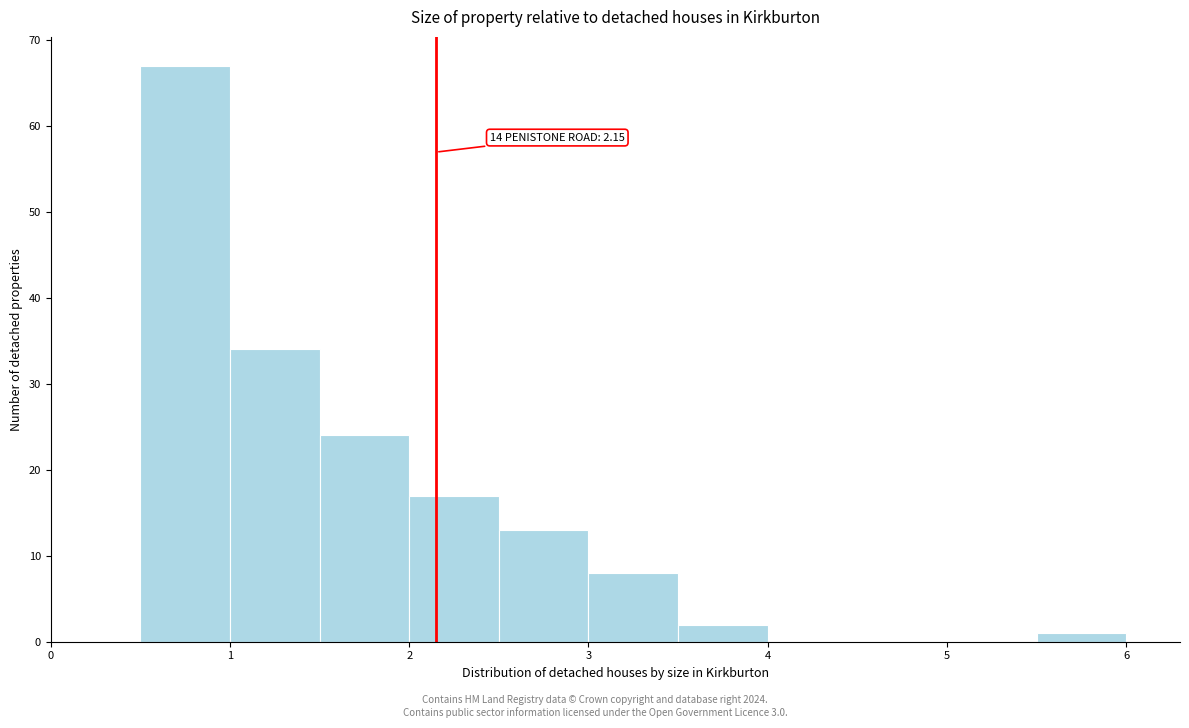

Over which range of the x-axis is the bar tallest?

0.5 to 1.0